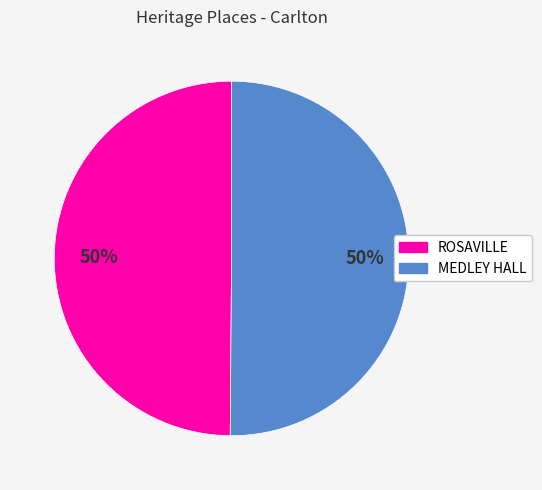

Count the number of slices in the pie.

2